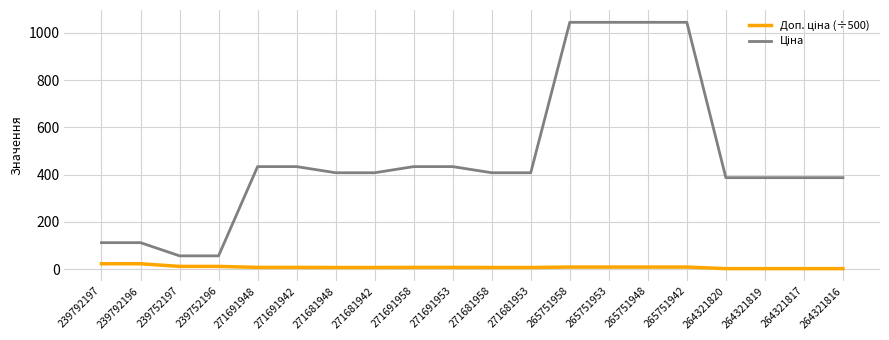

At how many categories does at least one series exceed 104?

18